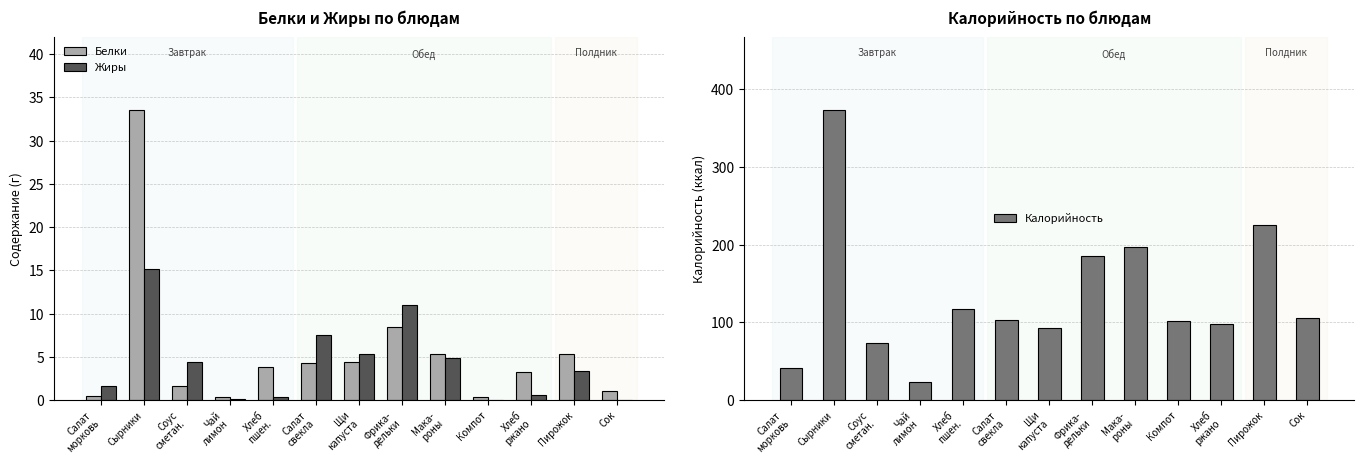

At which category does the chart reach its peak across all series?

Сырники